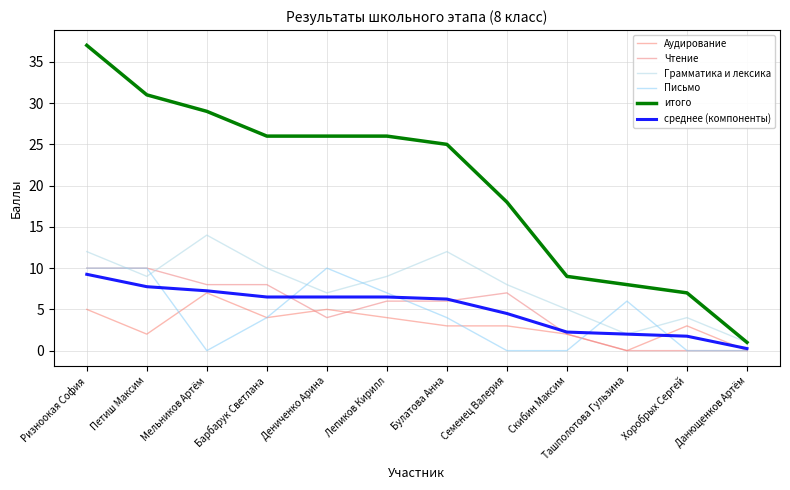

Which series changed the most between Мельников Артём and Ташполотова Гульзина?

итого